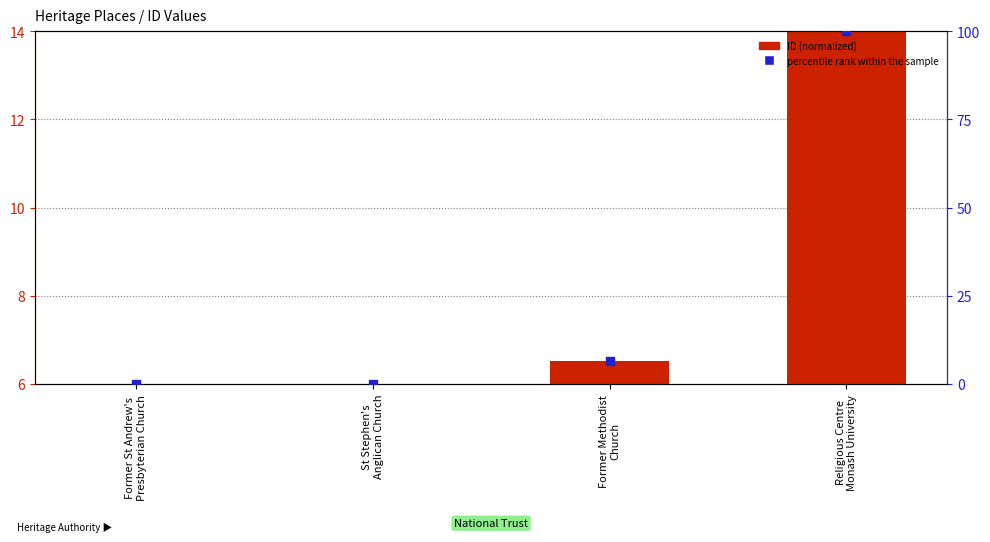

Which series contains the lowest Y value?

percentile rank within the sample